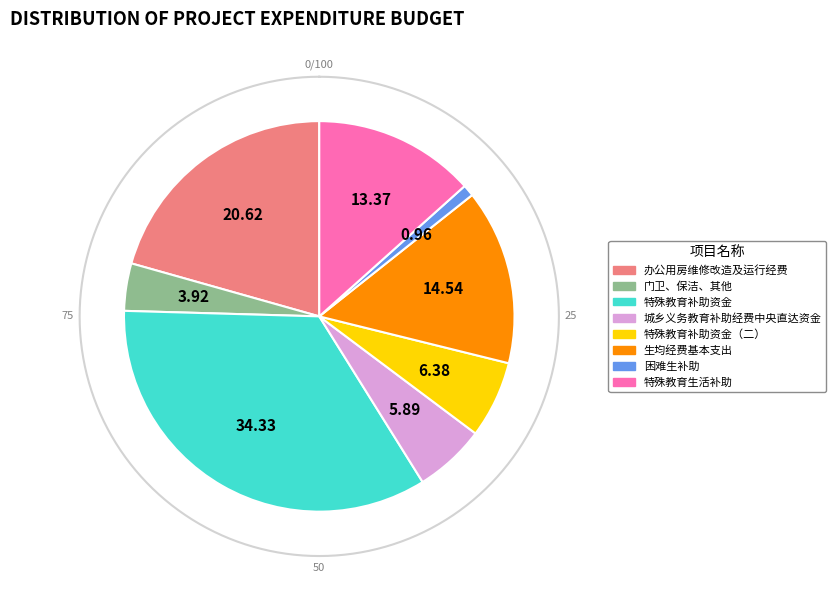

Combined, do 特殊教育生活补助 and 特殊教育补助资金 account for over 50%?

No